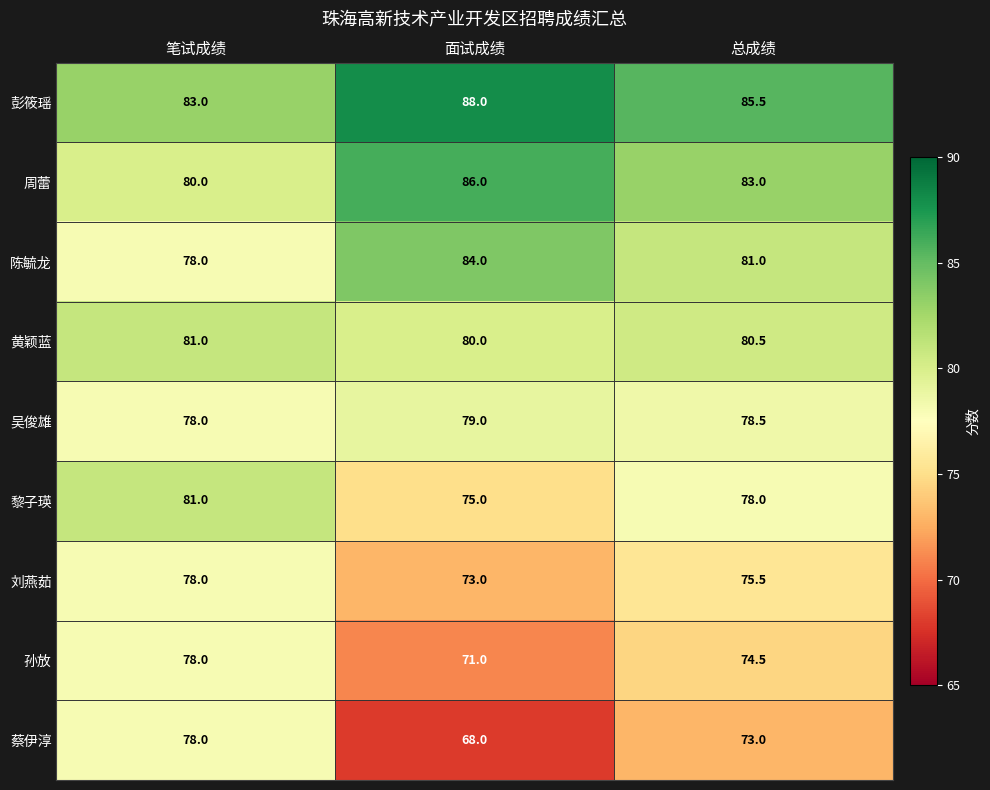

At which category is the sum across all series the highest?

笔试成绩